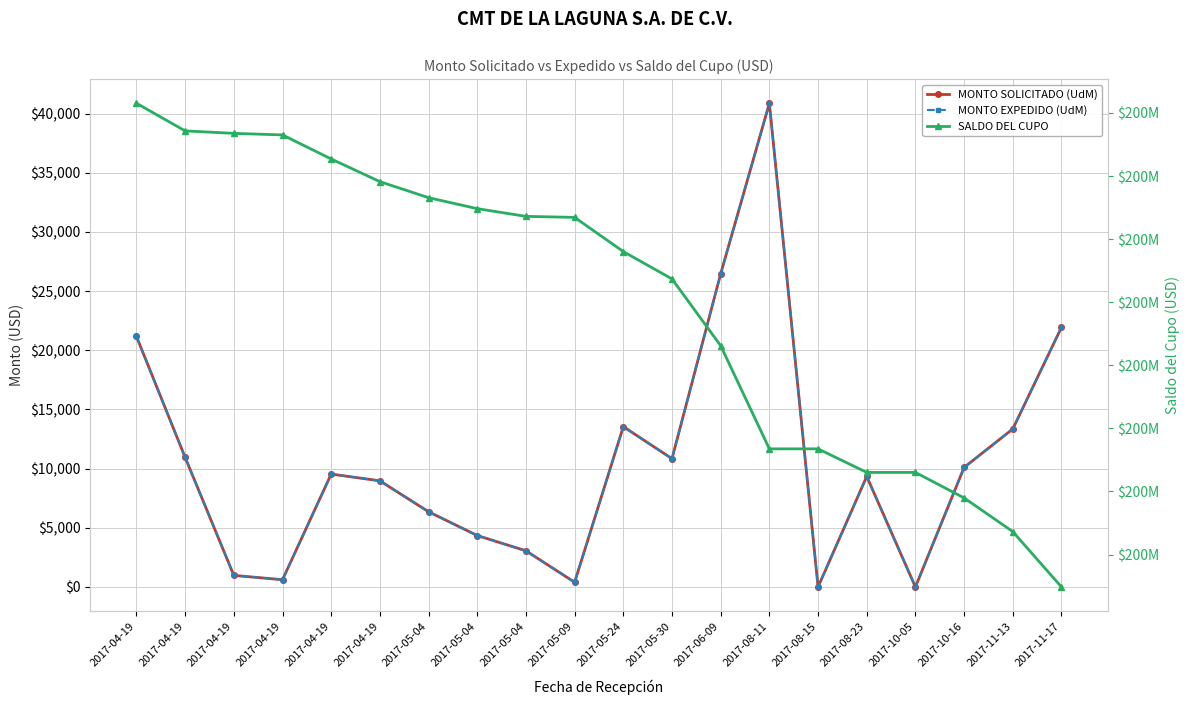

Reading left to right, what are all the values shown in this chart?

MONTO SOLICITADO (UdM): 21166	10947	980	615	9541	8971	6357	4348	3057	399	13549	10842	26462	40874	0	9339	0	10103	13353	21939
MONTO EXPEDIDO (UdM): 21166	10947	980	615	9541	8971	6357	4348	3057	399	13549	10842	26462	40874	0	9339	0	10103	13353	21939
SALDO DEL CUPO: 199978834	199967887	199966907	199966292	199956751	199947780	199941423	199937075	199934018	199933619	199920070	199909228	199882766	199841892	199841892	199832553	199832553	199822450	199809097	199787158